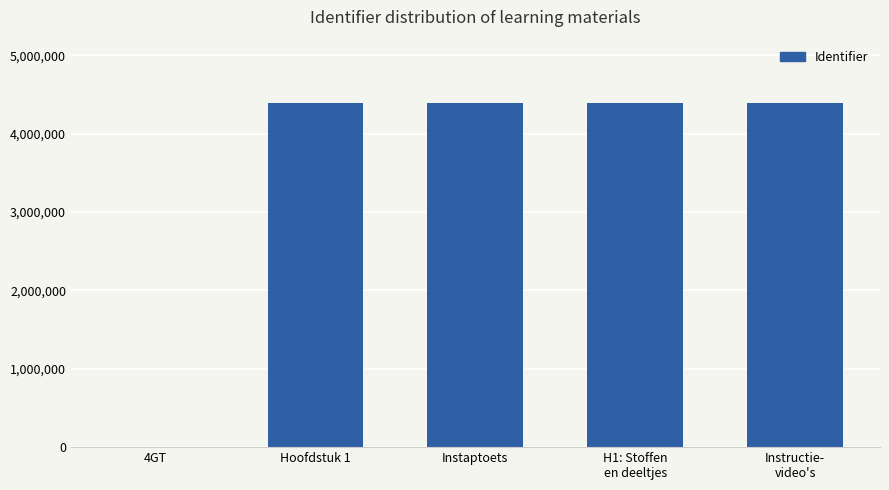

True or false: the data shows 2804497 at Instaptoets.

False